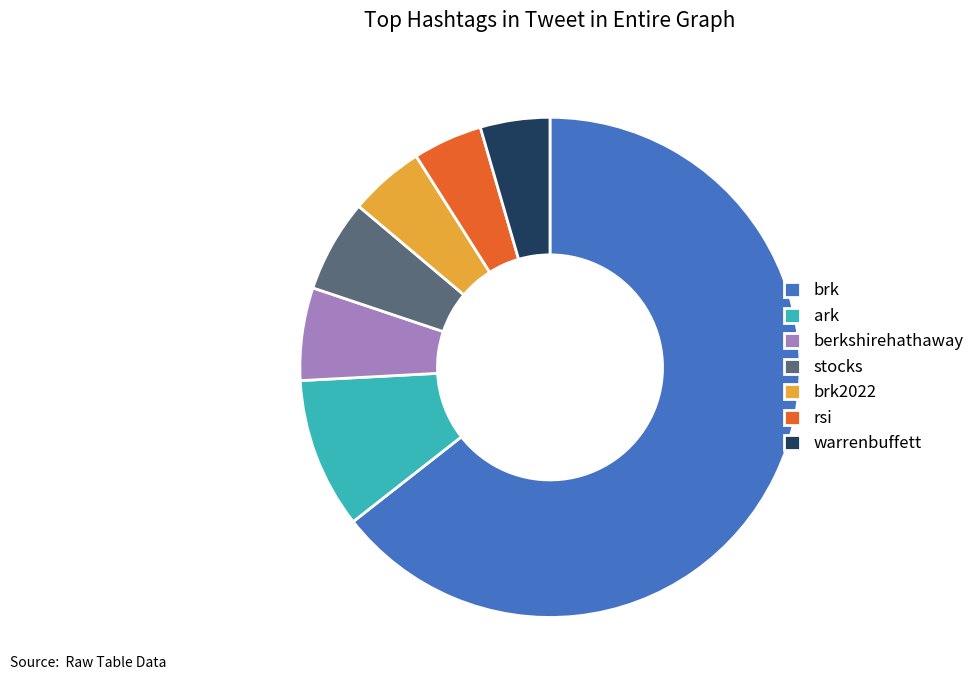

Which category accounts for the majority?

brk